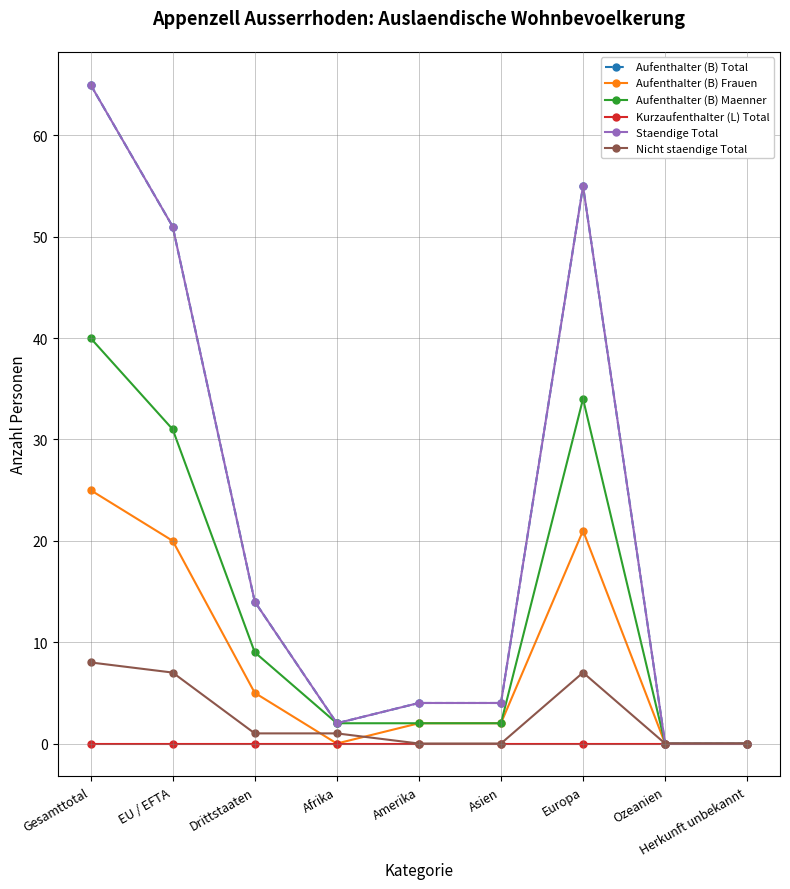

Between Amerika and Europa, which is larger?

Europa